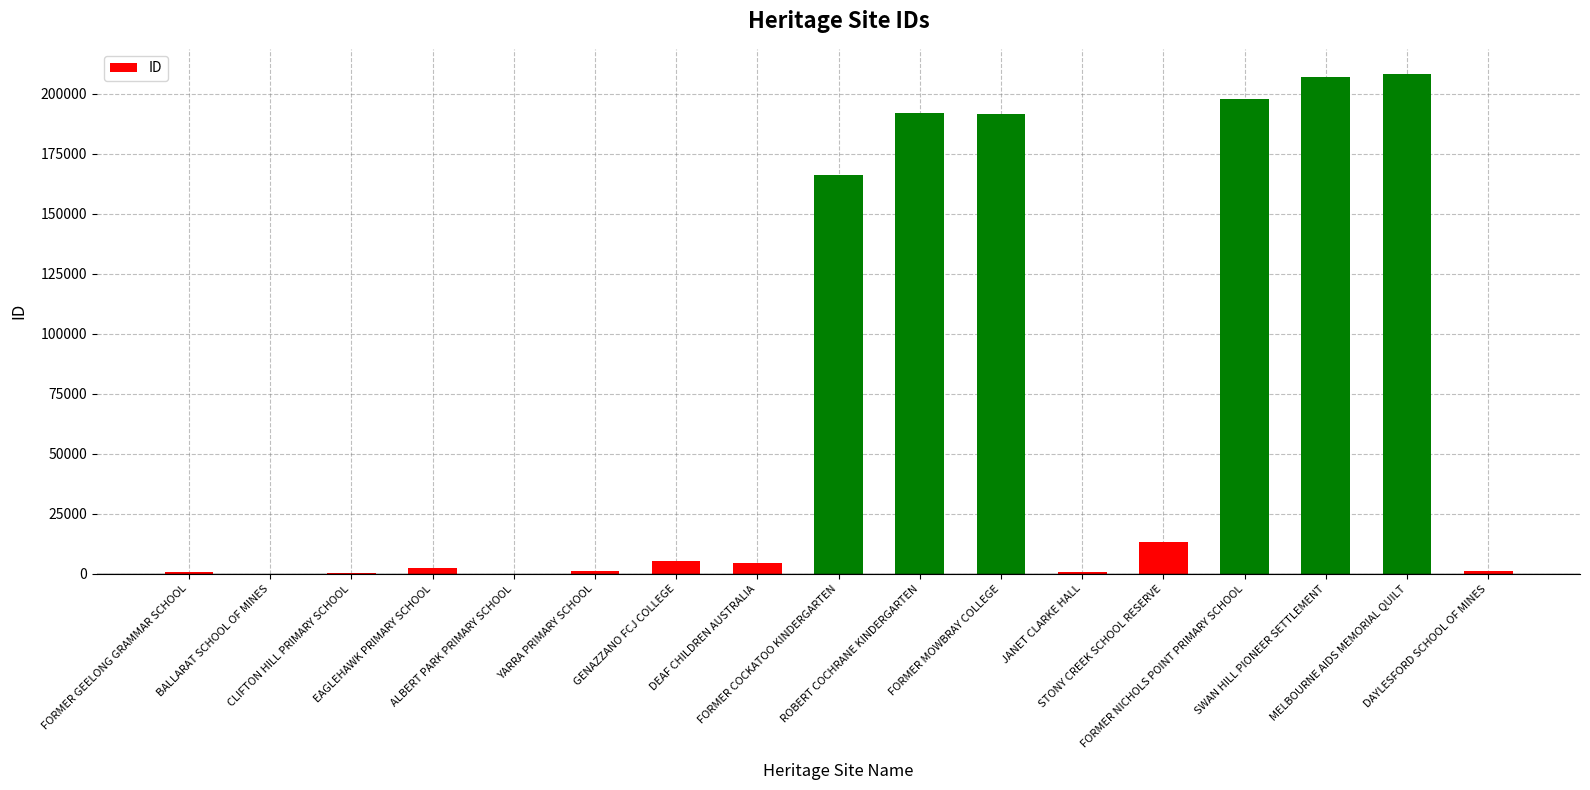

What is the sum of all values?

1192076